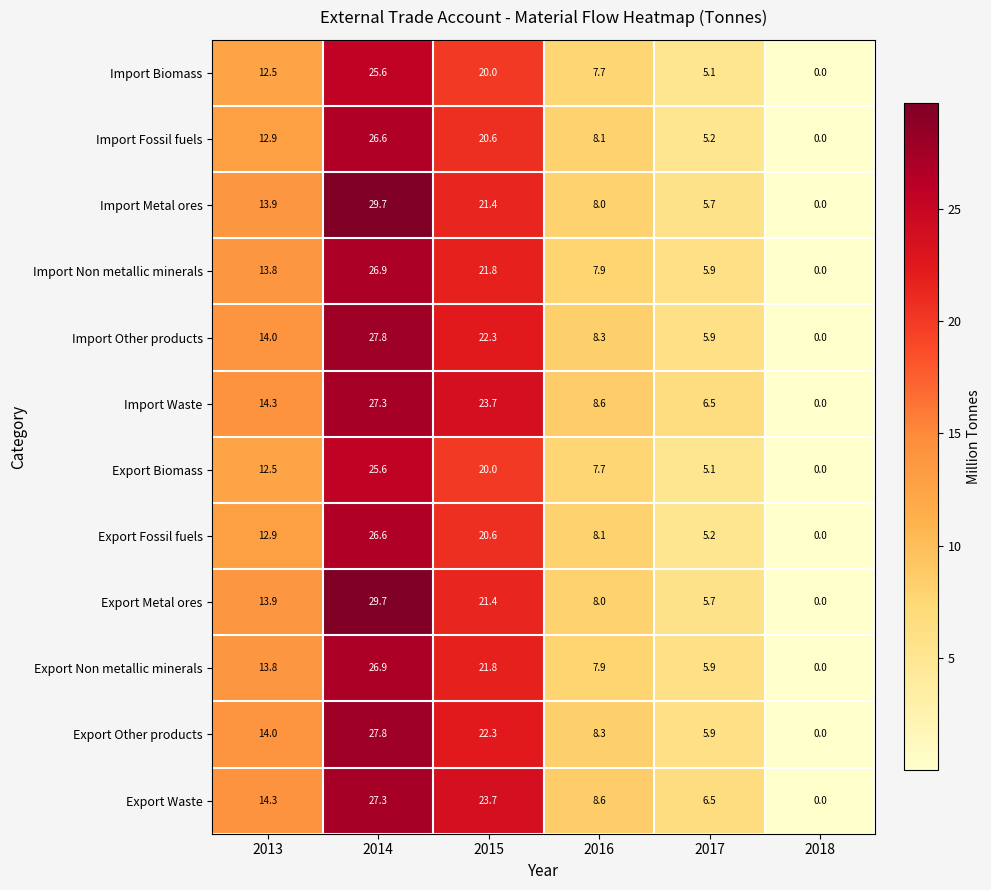

Rank the categories by Export Fossil fuels value from highest to lowest.

2014, 2015, 2013, 2016, 2017, 2018